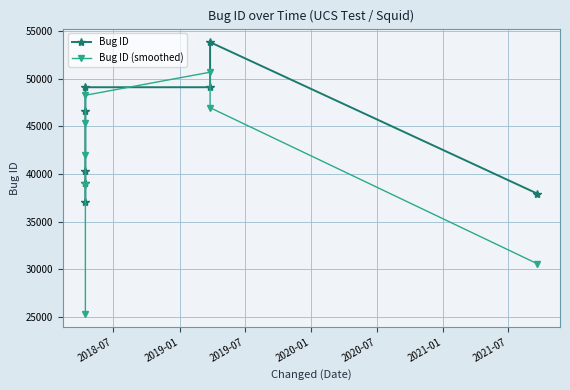

List the series in order of their overall mean, lowest first.

Bug ID (smoothed), Bug ID